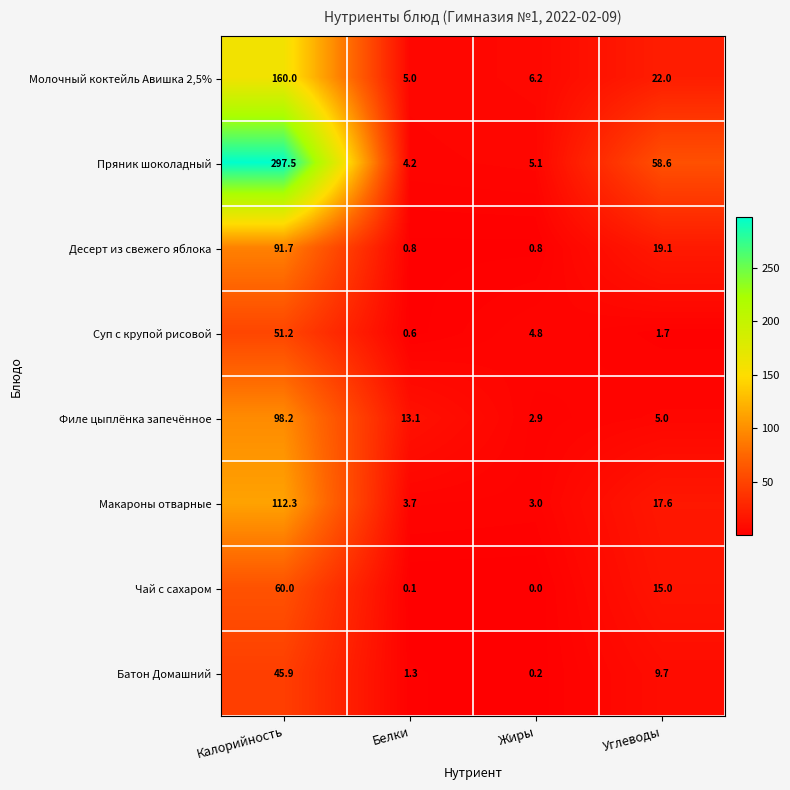

List the series in order of their peak value, highest first.

Пряник шоколадный, Молочный коктейль Авишка 2,5%, Макароны отварные, Филе цыплёнка запечённое, Десерт из свежего яблока, Чай с сахаром, Суп с крупой рисовой, Батон Домашний